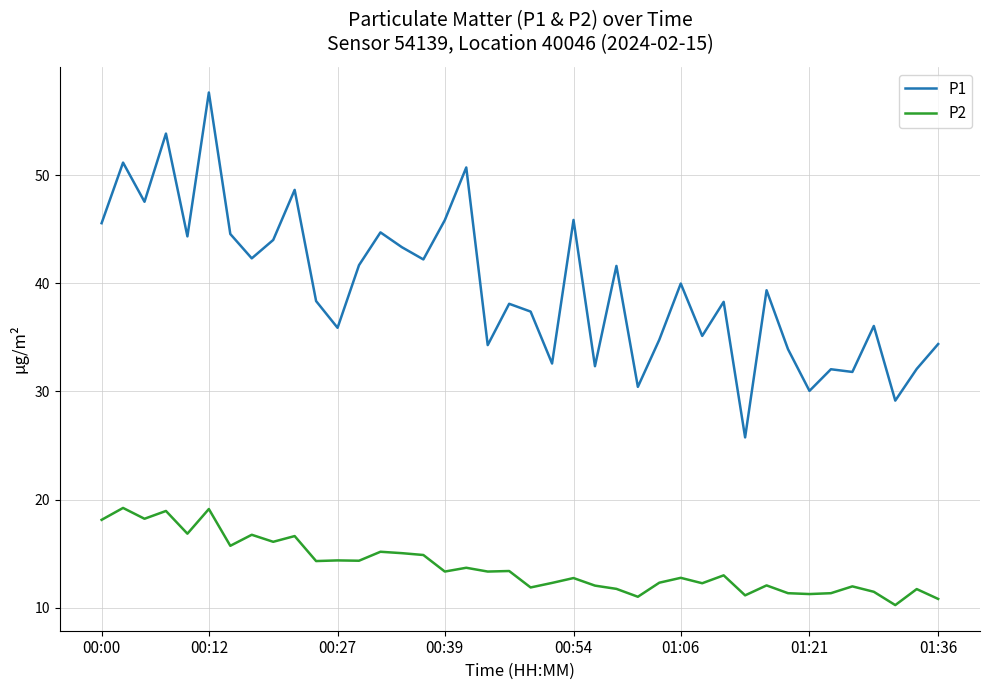

List the series in order of their overall mean, highest first.

P1, P2